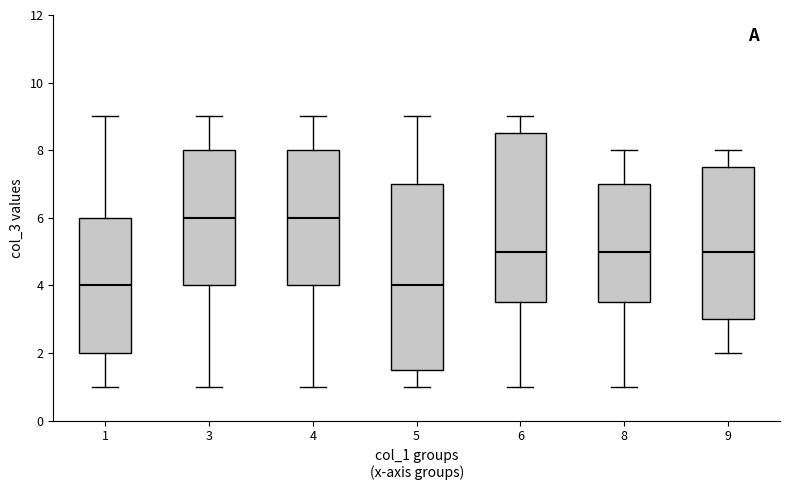

Where does the upper whisker of the box at x = 8 end on the y-axis? The values are not printed on the chart, so give them approximately, as read against the axis.

8.0